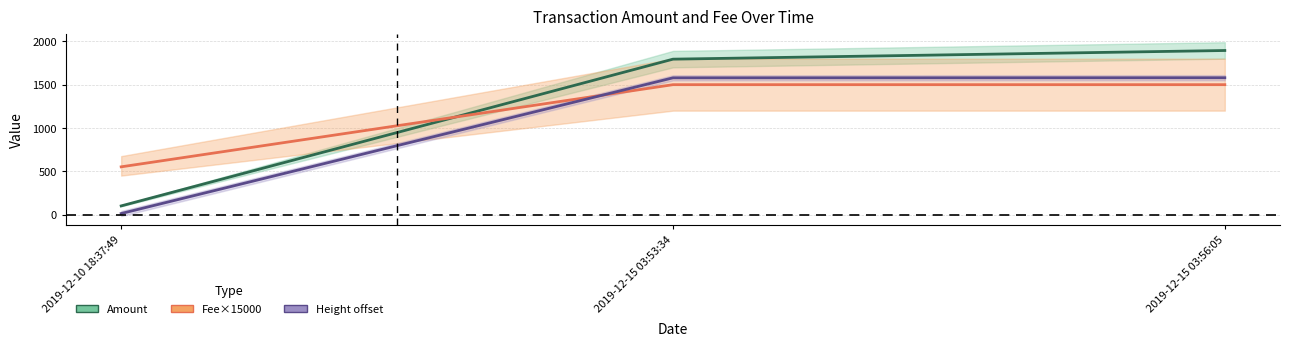

True or false: Amount has a value of 100.0 at 2019-12-10 18:37:49.

True